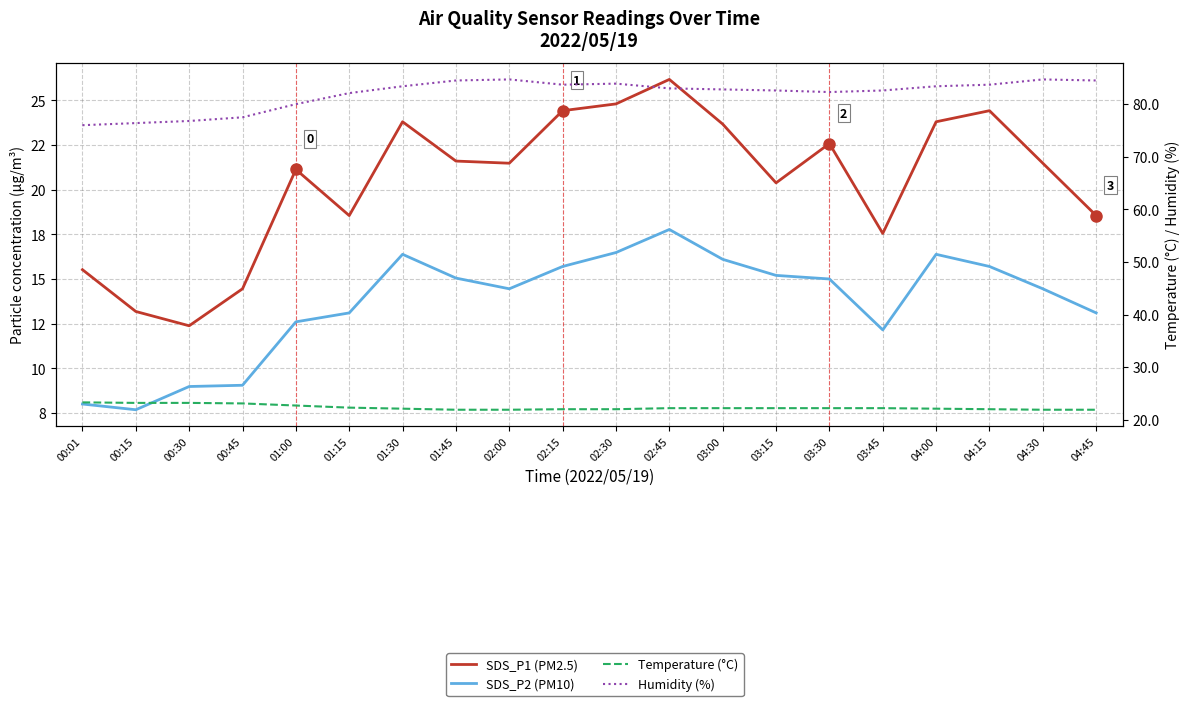

Which has a higher value, 03:30 or 04:15?

04:15